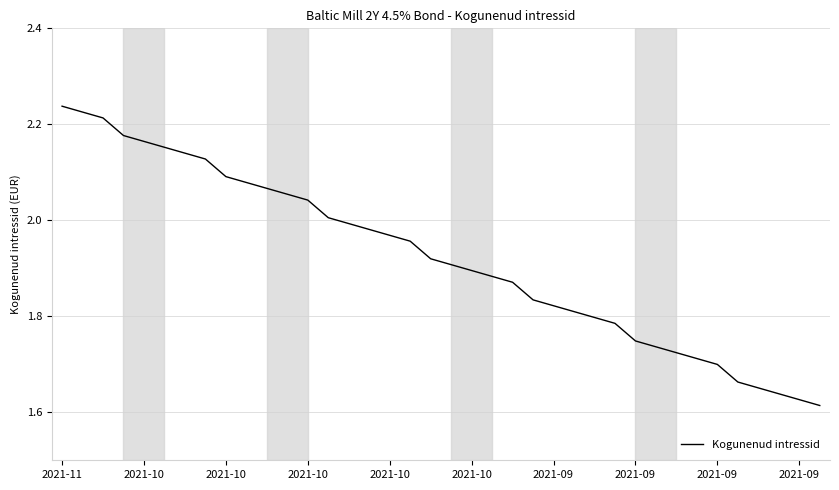

What is the difference between the maximum and minimum values?

0.6